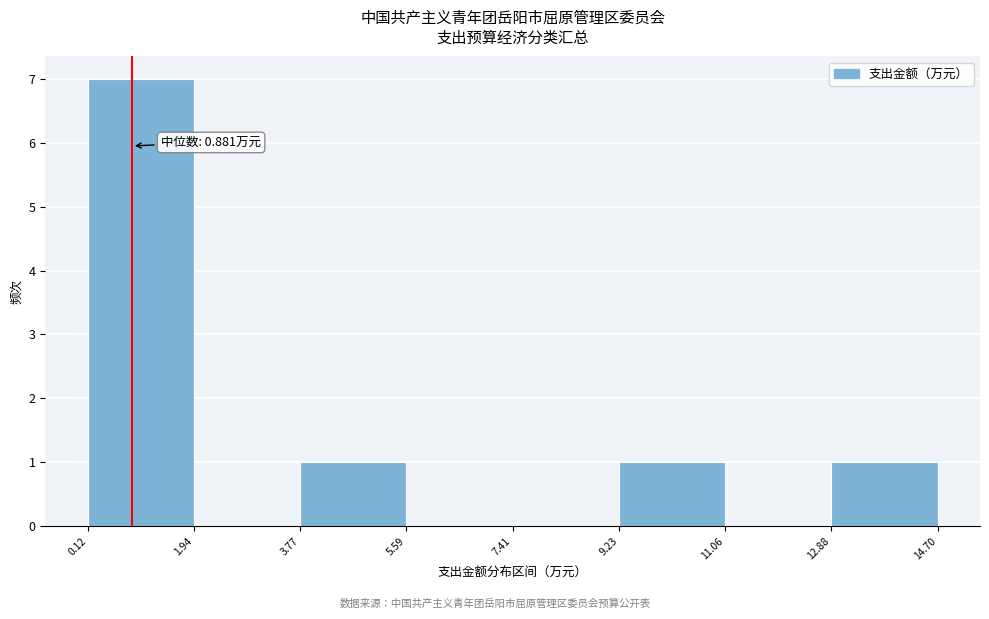

Over which range of the x-axis is the bar tallest?

0.12 to 1.94